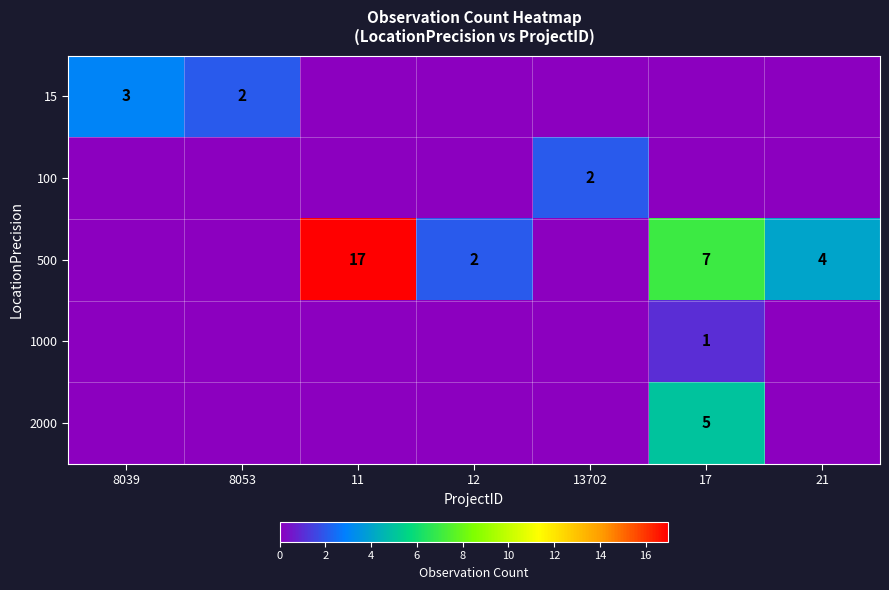

True or false: 500 has a value of 4 at 21.

True